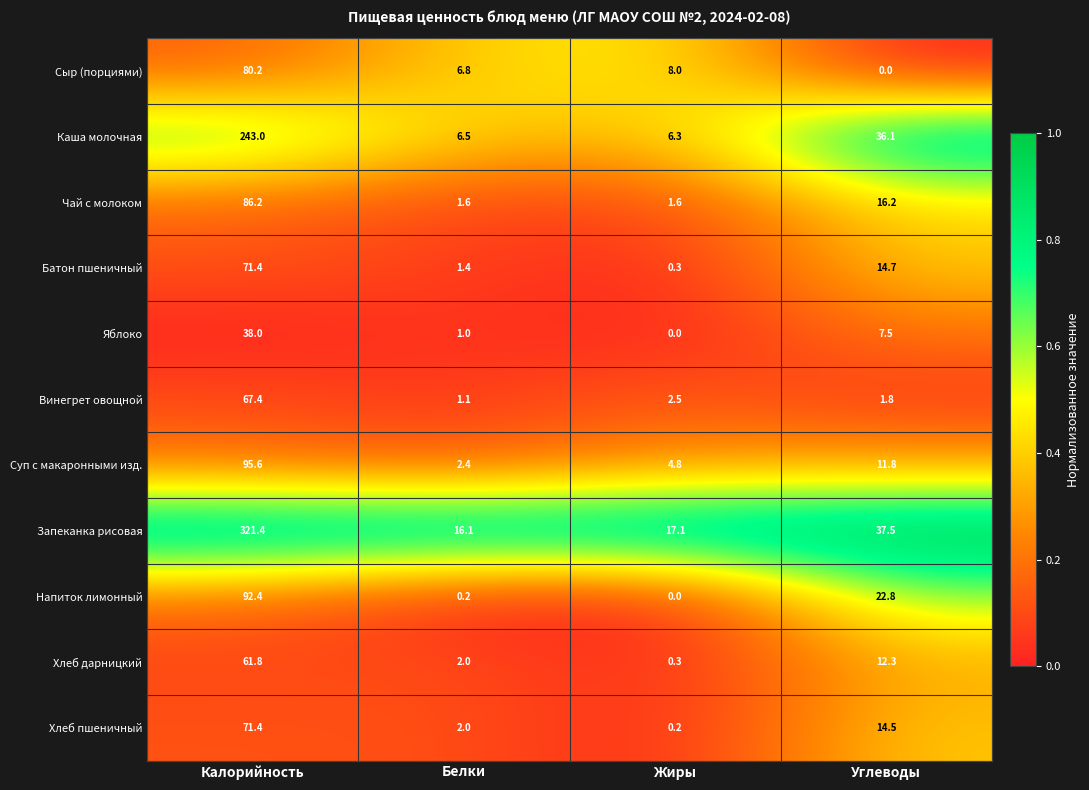

The value of Хлеб дарницкий at Белки is 3.0. True or false?

False